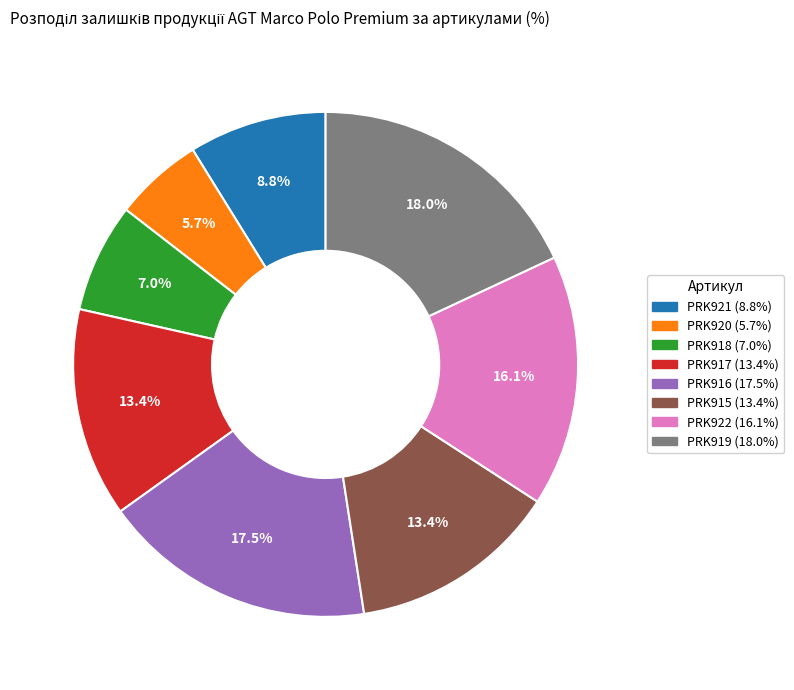

Does PRK916 account for over 50% of the chart?

No